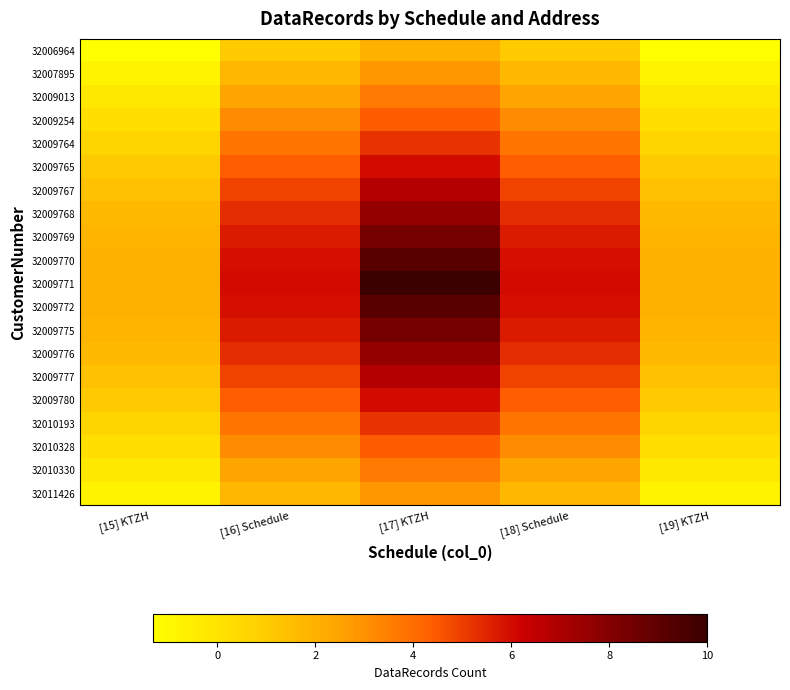

Reading left to right, extract all data points from this chart.

32006964: [15] KTZH=-1.3	[16] Schedule=1.1	[17] KTZH=2.0	[18] Schedule=1.1	[19] KTZH=-1.3
32007895: [15] KTZH=-0.8	[16] Schedule=1.8	[17] KTZH=2.8	[18] Schedule=1.8	[19] KTZH=-0.8
32009013: [15] KTZH=-0.2	[16] Schedule=2.5	[17] KTZH=3.6	[18] Schedule=2.5	[19] KTZH=-0.2
32009254: [15] KTZH=0.2	[16] Schedule=3.1	[17] KTZH=4.4	[18] Schedule=3.1	[19] KTZH=0.2
32009764: [15] KTZH=0.7	[16] Schedule=3.8	[17] KTZH=5.2	[18] Schedule=3.8	[19] KTZH=0.7
32009765: [15] KTZH=1.1	[16] Schedule=4.3	[17] KTZH=6.0	[18] Schedule=4.3	[19] KTZH=1.1
32009767: [15] KTZH=1.4	[16] Schedule=4.9	[17] KTZH=6.8	[18] Schedule=4.9	[19] KTZH=1.4
32009768: [15] KTZH=1.6	[16] Schedule=5.3	[17] KTZH=7.6	[18] Schedule=5.3	[19] KTZH=1.6
32009769: [15] KTZH=1.8	[16] Schedule=5.7	[17] KTZH=8.4	[18] Schedule=5.7	[19] KTZH=1.8
32009770: [15] KTZH=2.0	[16] Schedule=5.9	[17] KTZH=9.2	[18] Schedule=5.9	[19] KTZH=2.0
32009771: [15] KTZH=2.0	[16] Schedule=6.0	[17] KTZH=10.0	[18] Schedule=6.0	[19] KTZH=2.0
32009772: [15] KTZH=2.0	[16] Schedule=5.9	[17] KTZH=9.2	[18] Schedule=5.9	[19] KTZH=2.0
32009775: [15] KTZH=1.8	[16] Schedule=5.7	[17] KTZH=8.4	[18] Schedule=5.7	[19] KTZH=1.8
32009776: [15] KTZH=1.6	[16] Schedule=5.3	[17] KTZH=7.6	[18] Schedule=5.3	[19] KTZH=1.6
32009777: [15] KTZH=1.4	[16] Schedule=4.9	[17] KTZH=6.8	[18] Schedule=4.9	[19] KTZH=1.4
32009780: [15] KTZH=1.1	[16] Schedule=4.3	[17] KTZH=6.0	[18] Schedule=4.3	[19] KTZH=1.1
32010193: [15] KTZH=0.7	[16] Schedule=3.8	[17] KTZH=5.2	[18] Schedule=3.8	[19] KTZH=0.7
32010328: [15] KTZH=0.2	[16] Schedule=3.1	[17] KTZH=4.4	[18] Schedule=3.1	[19] KTZH=0.2
32010330: [15] KTZH=-0.2	[16] Schedule=2.5	[17] KTZH=3.6	[18] Schedule=2.5	[19] KTZH=-0.2
32011426: [15] KTZH=-0.8	[16] Schedule=1.8	[17] KTZH=2.8	[18] Schedule=1.8	[19] KTZH=-0.8